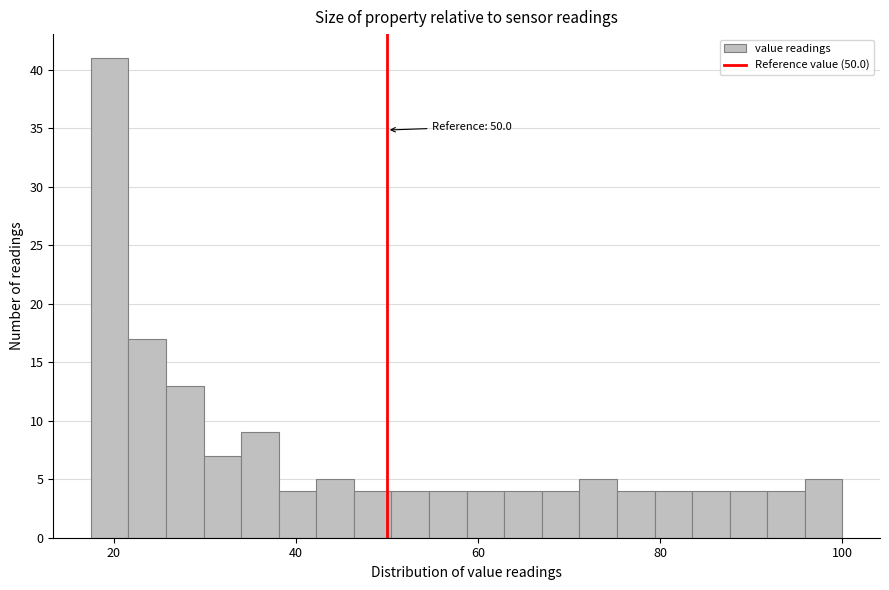

Read against the x-axis, roughly where is the centre of the tallest bar?

20